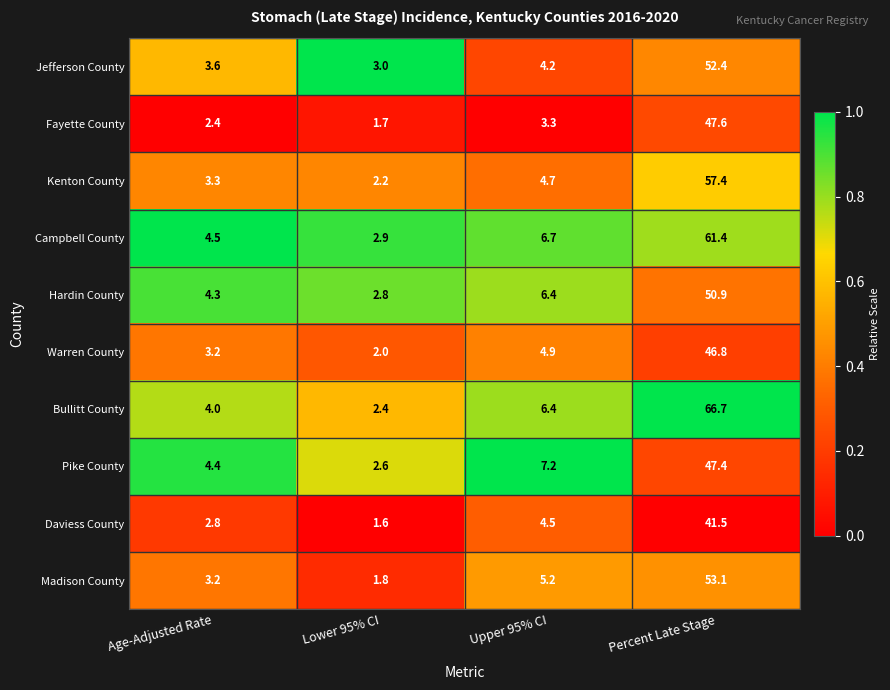

The Kenton County series shows 3.3 at Age-Adjusted Rate. True or false?

True